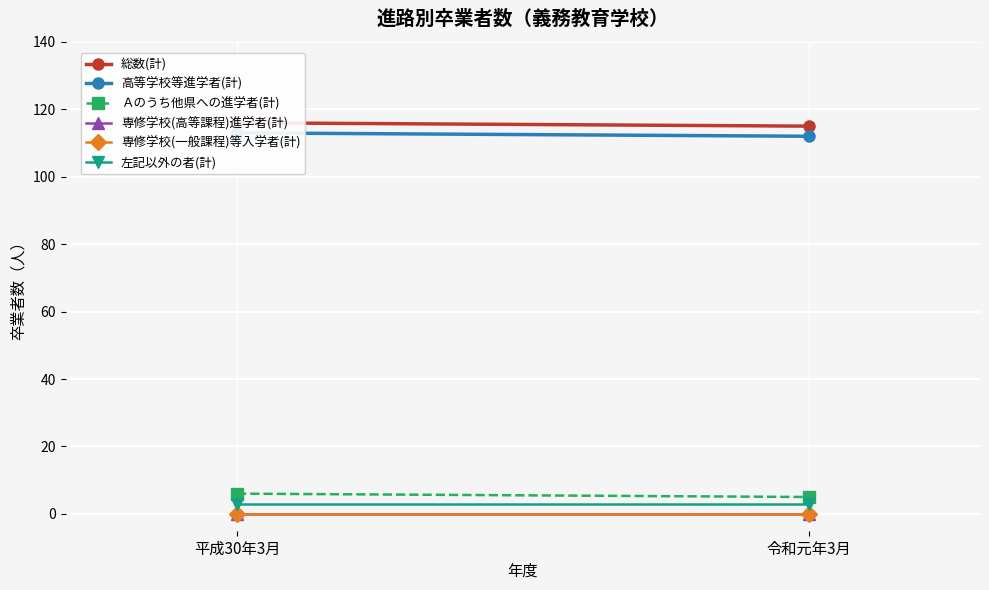

What is the total value across all series at 令和元年3月?

235